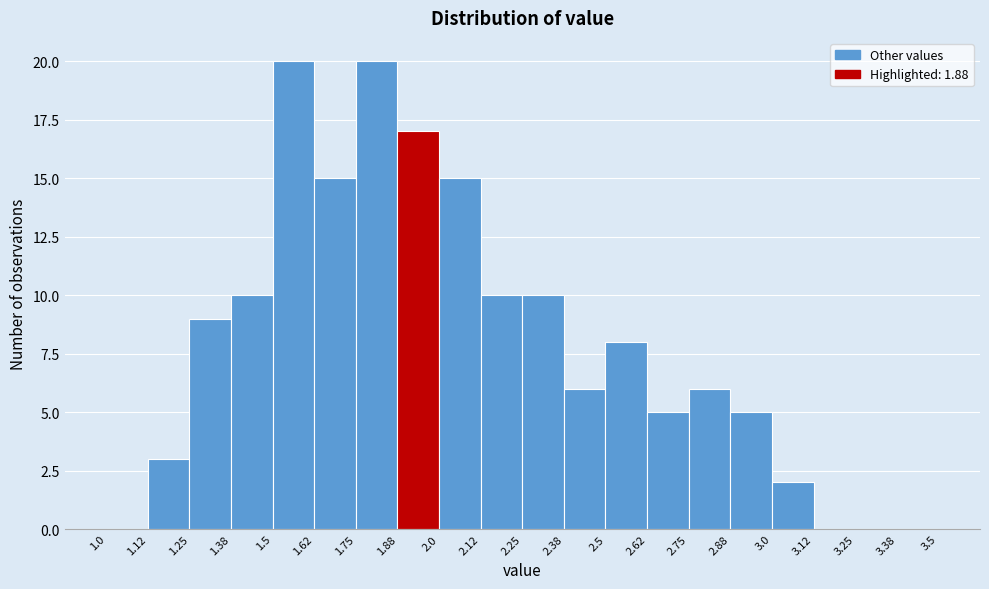

Reading left to right, transcribe this chart: for each bar, give the range it covers on the x-axis and its height. The values are not printed on the chart, so give them approximately, as read against the axis.

1.0 to 1.12: 0
1.12 to 1.25: 3
1.25 to 1.38: 9
1.38 to 1.5: 10
1.5 to 1.62: 20
1.62 to 1.75: 15
1.75 to 1.88: 20
1.88 to 2.0: 17
2.0 to 2.12: 15
2.12 to 2.25: 10
2.25 to 2.38: 10
2.38 to 2.5: 6
2.5 to 2.62: 8
2.62 to 2.75: 5
2.75 to 2.88: 6
2.88 to 3.0: 5
3.0 to 3.12: 2
3.12 to 3.25: 0
3.25 to 3.38: 0
3.38 to 3.5: 0